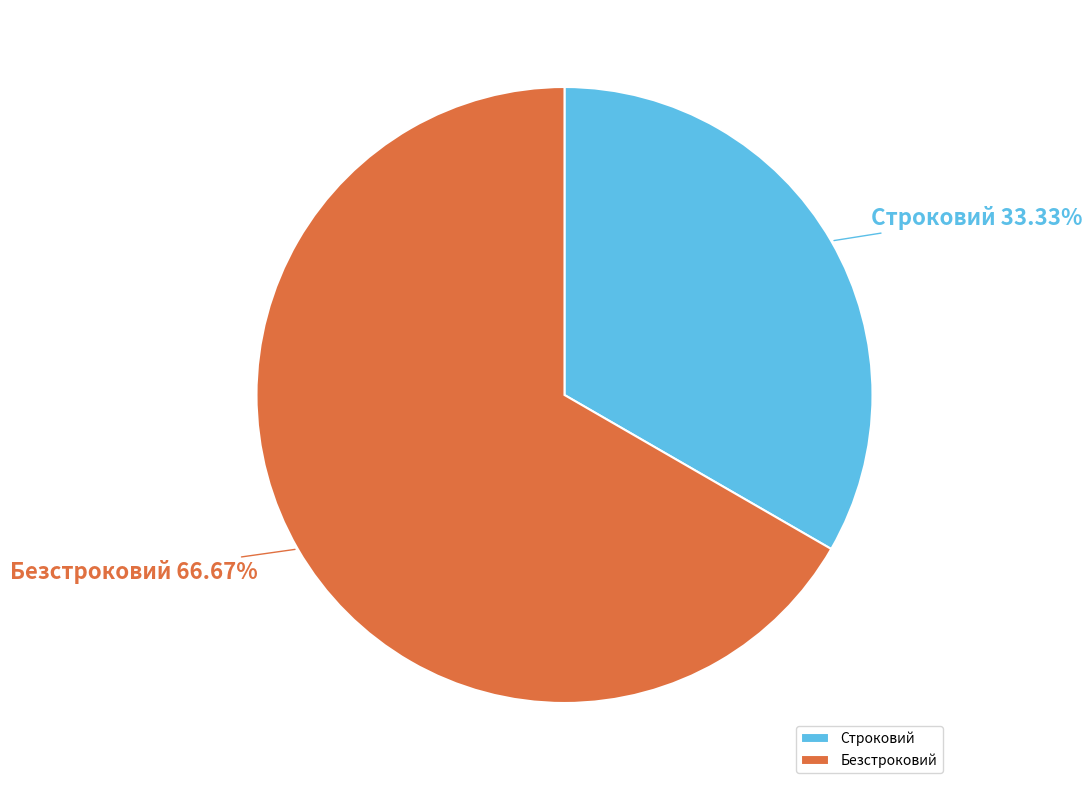

Combined, do Строковий and Безстроковий account for over 50%?

Yes